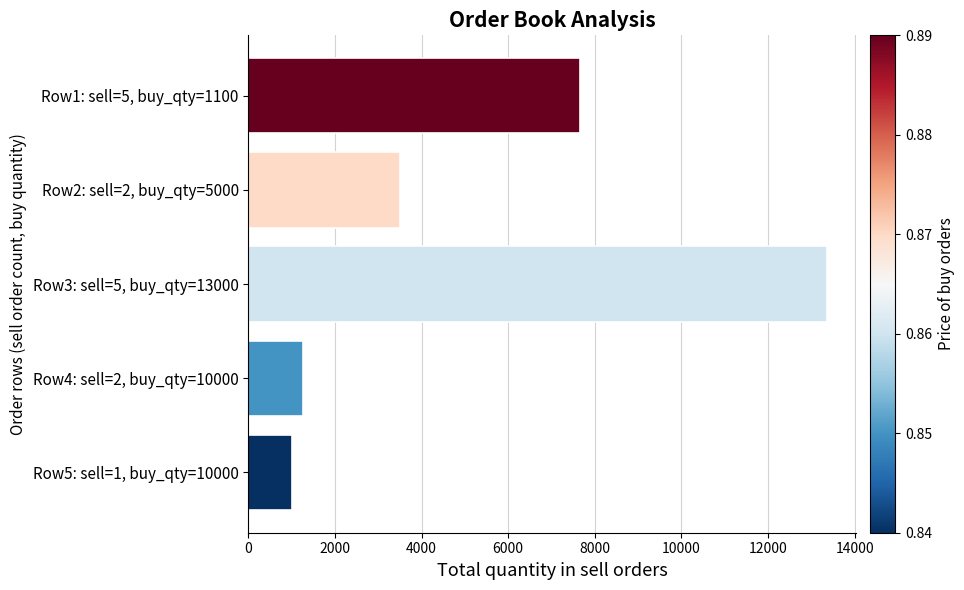

What is the change in value from Row3: sell=5, buy_qty=13000 to Row5: sell=1, buy_qty=10000?

-12353